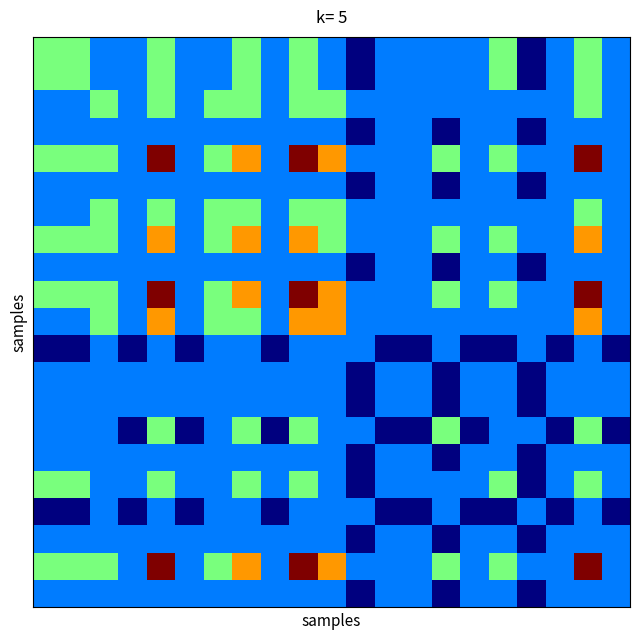

How many data points does each series have?

21